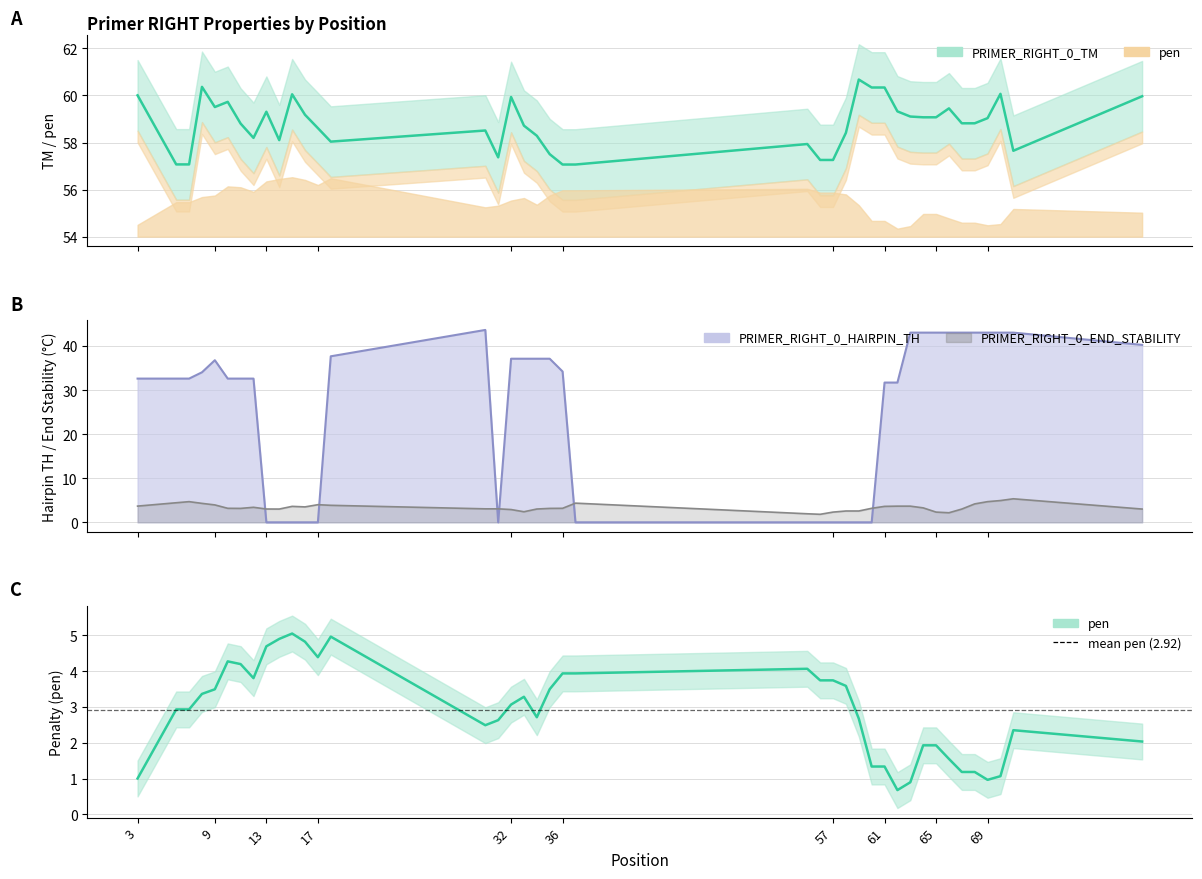

True or false: PRIMER_RIGHT_0_TM and PRIMER_RIGHT_0_END_STABILITY intersect in this chart.

False